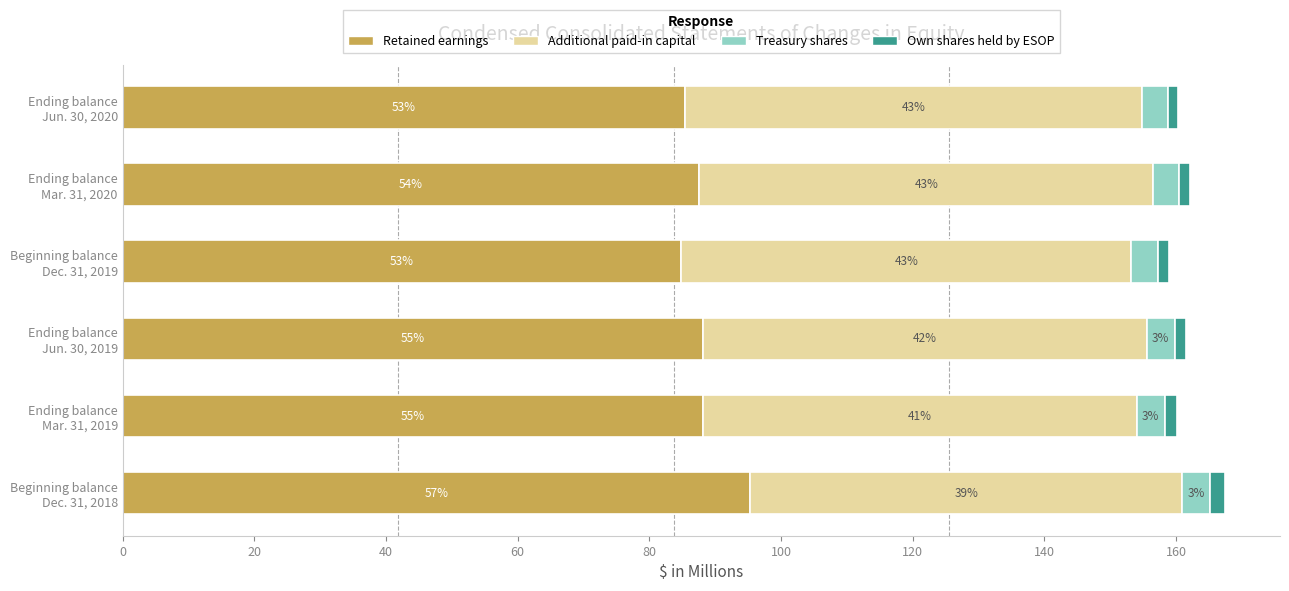

What are all the series names shown in the legend?

Retained earnings, Additional paid-in capital, Treasury shares, Own shares held by ESOP